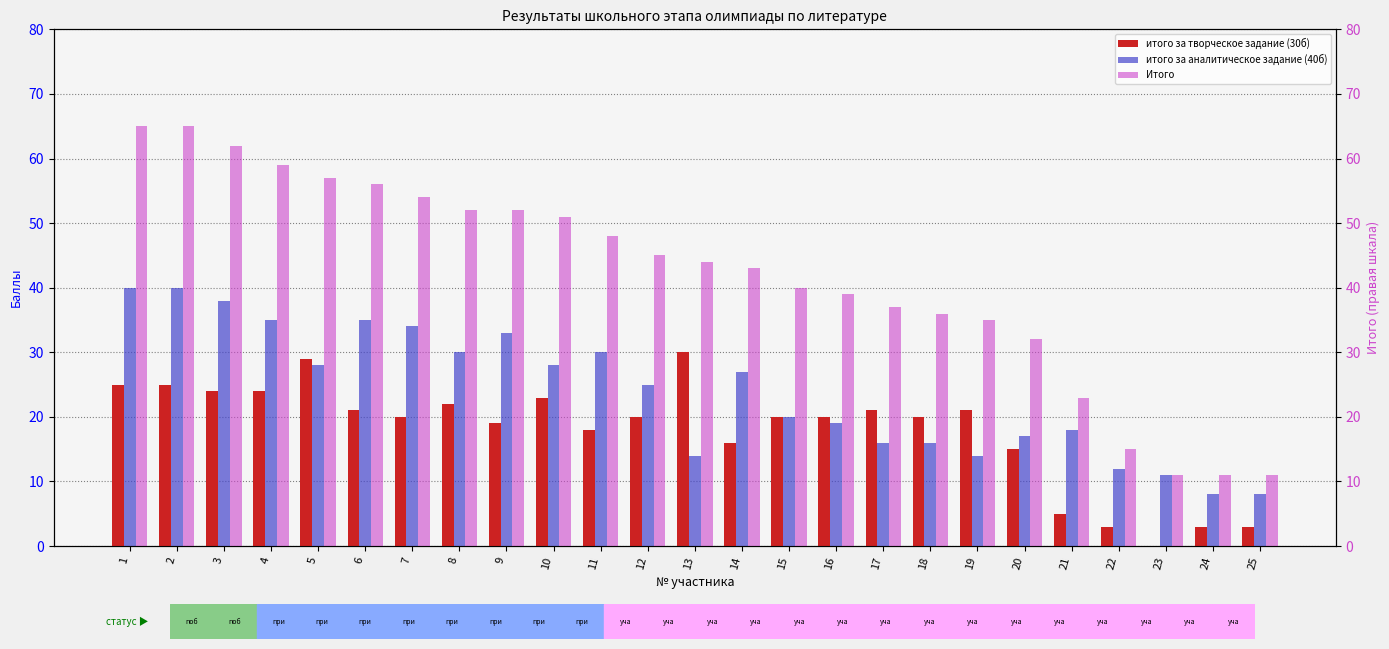

List the series in order of their peak value, lowest first.

итого за творческое задание (30б), итого за аналитическое задание (40б), Итого